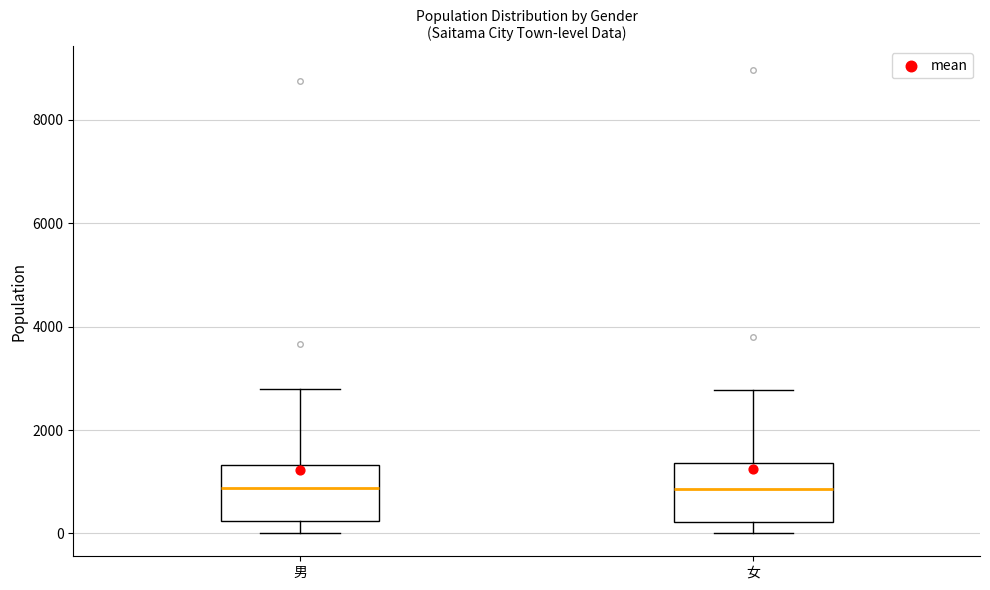

Reading left to right, transcribe this box plot: for each box, give where its median line is, the range the box spans, and where its two whiskers end, as read against the y-axis. The values are not printed on the chart, so give them approximately, as read against the axis.

男: median 800, box 200 to 1400, whiskers 0 to 2800
女: median 800, box 200 to 1400, whiskers 0 to 2800